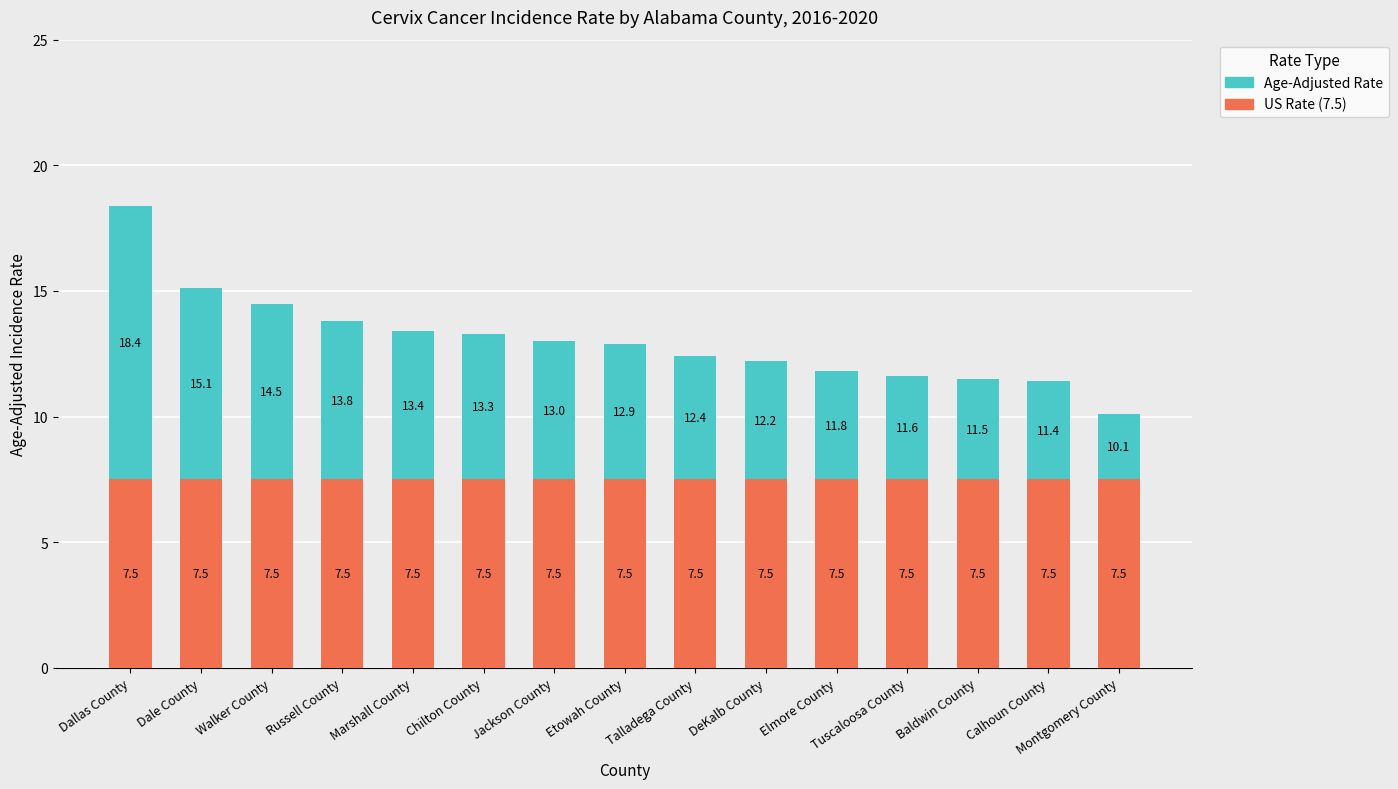

Does the chart contain any negative values?

No